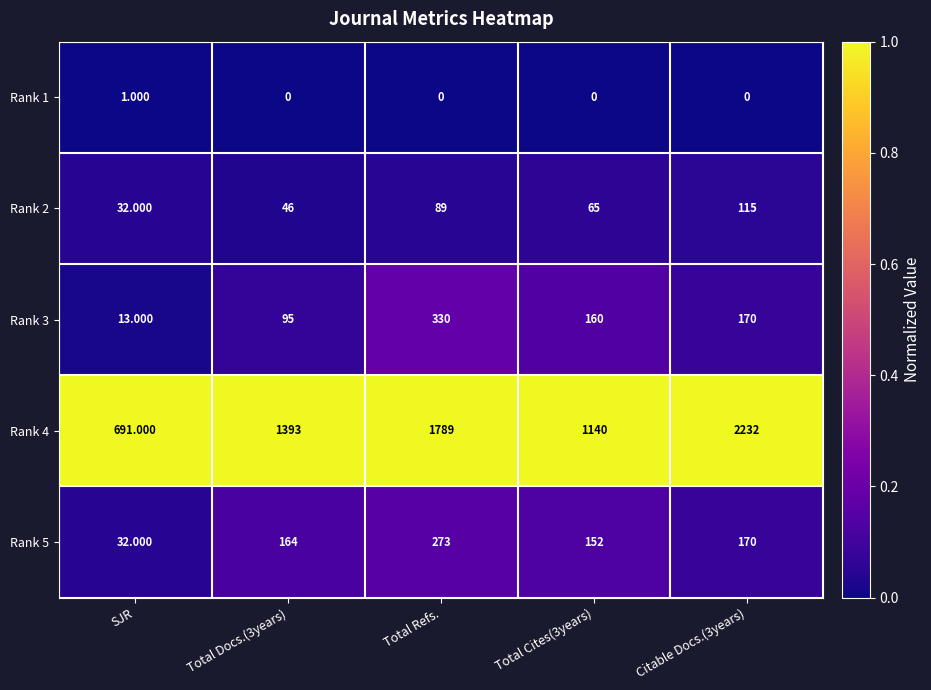

Which category has the highest value in the Rank 5 series?

Total Refs.